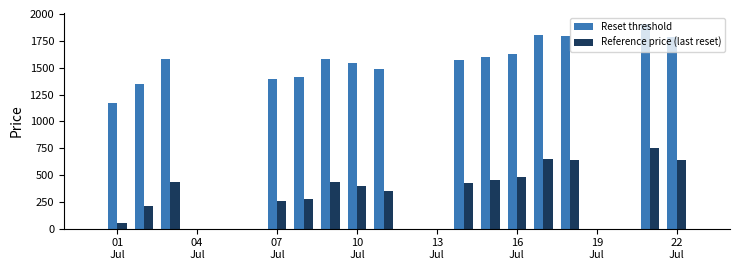

Are the bars horizontal?

No